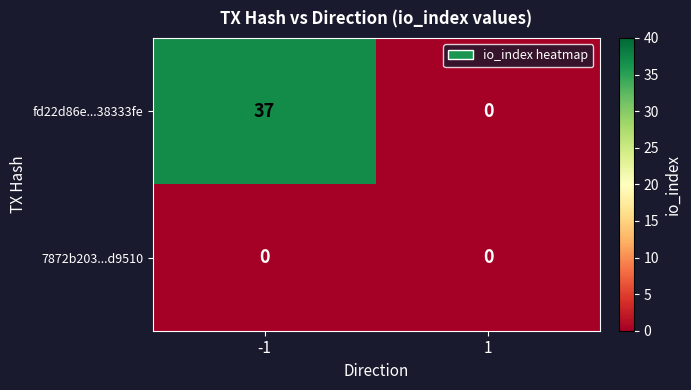

Rank the series by their maximum value, from lowest to highest.

7872b203...d9510, fd22d86e...38333fe